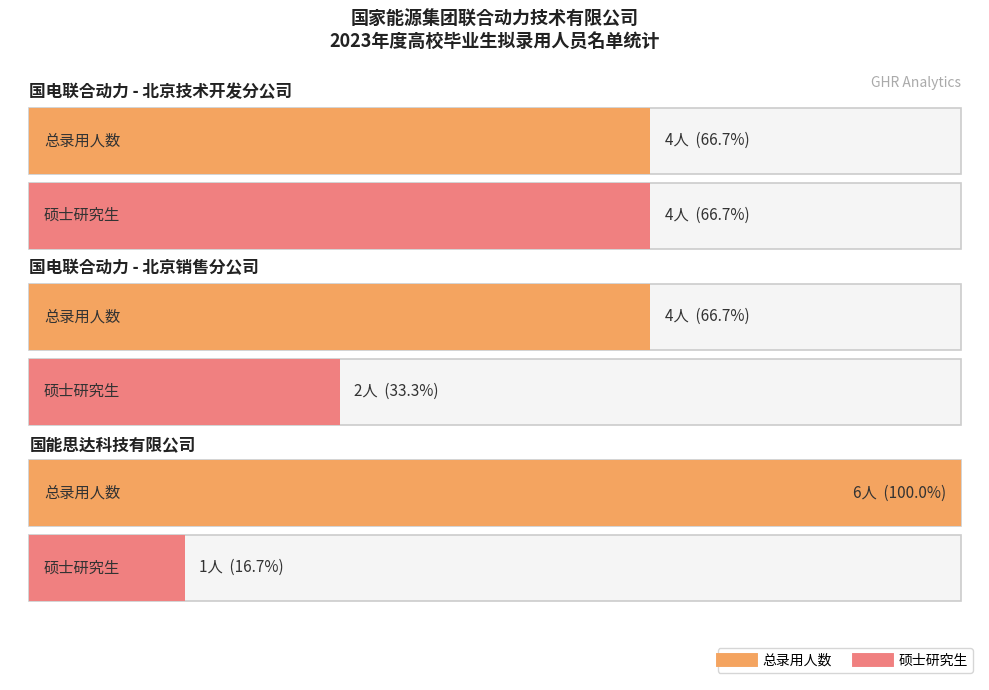

Rank the categories by value from highest to lowest.

国能思达科技有限公司, 国电联合动力技术有限公司北京技术开发分公司, 国电联合动力技术有限公司北京销售分公司